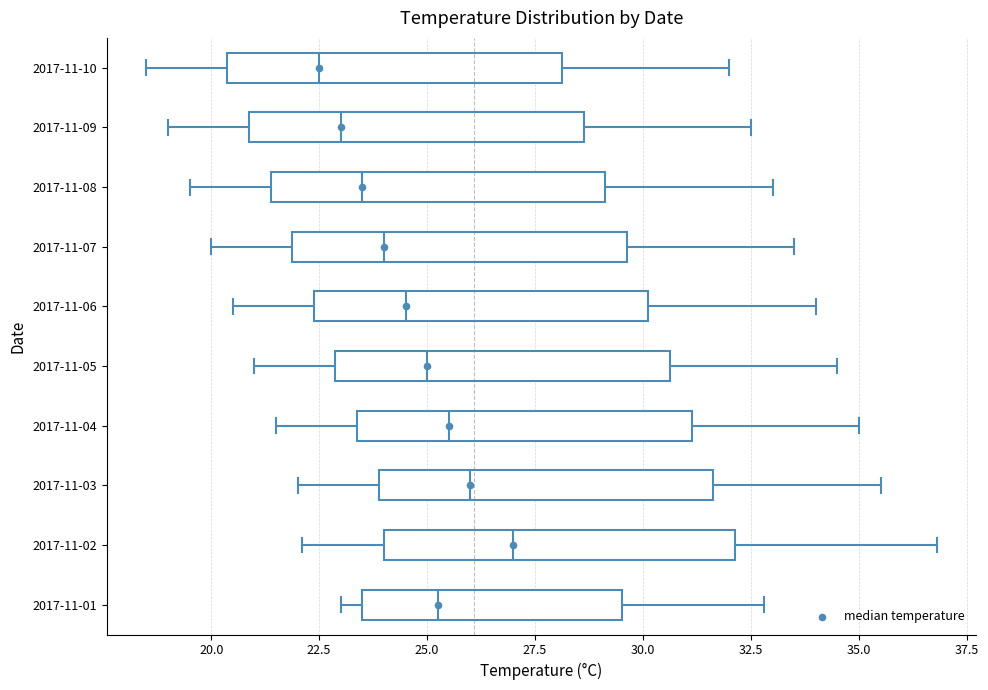

Which box has the furthest to the right median line?

2017-11-02